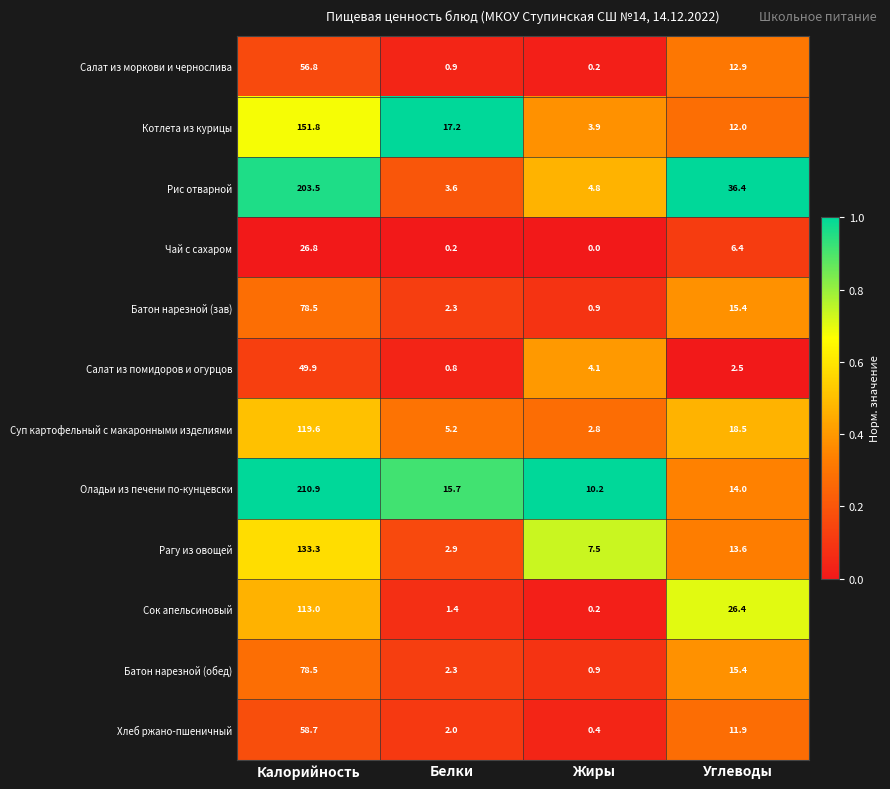

What is the difference between the maximum and minimum values in the Суп картофельный с макаронными изделиями series?

116.8